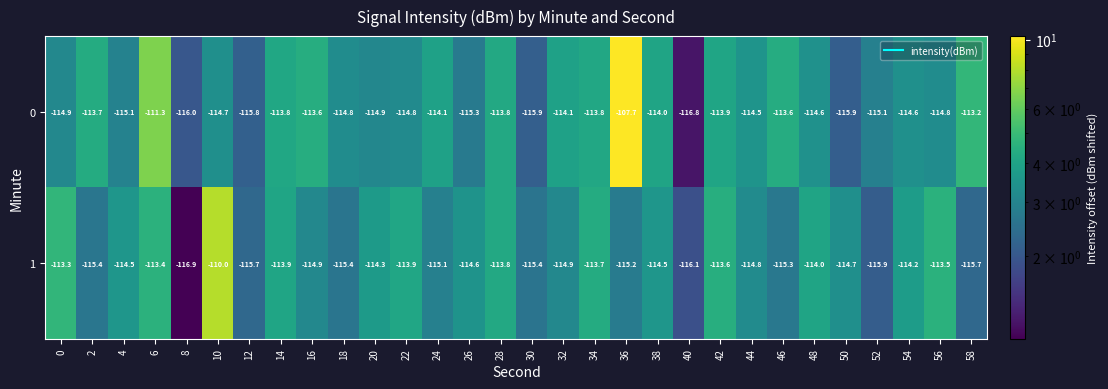

At which category is the sum across all series the highest?

36